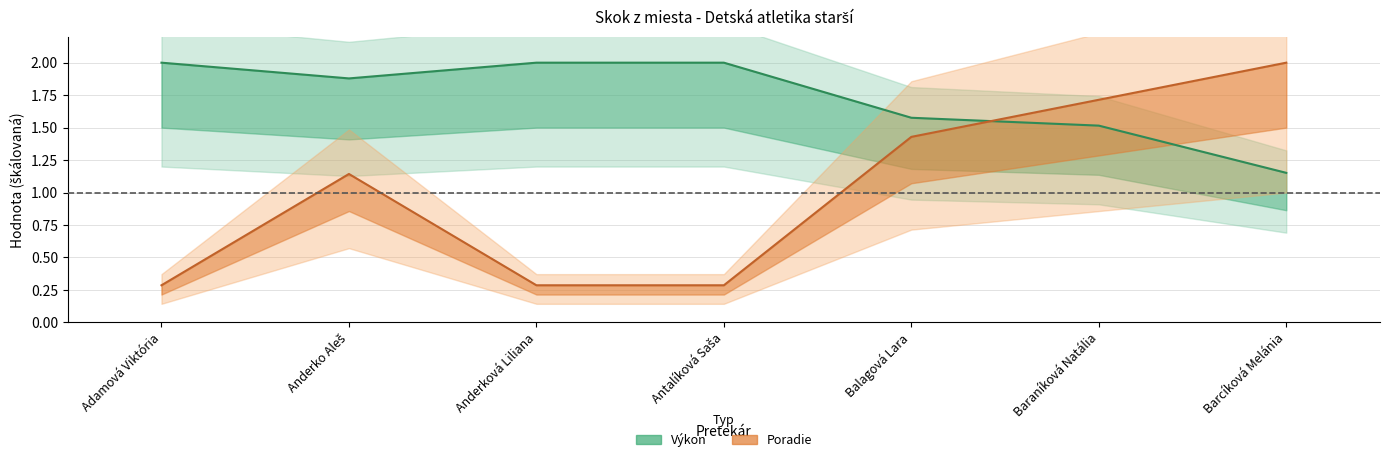

Where do Výkon (line) and Poradie (line) first cross each other?

Balagová Lara and Baraníková Natália